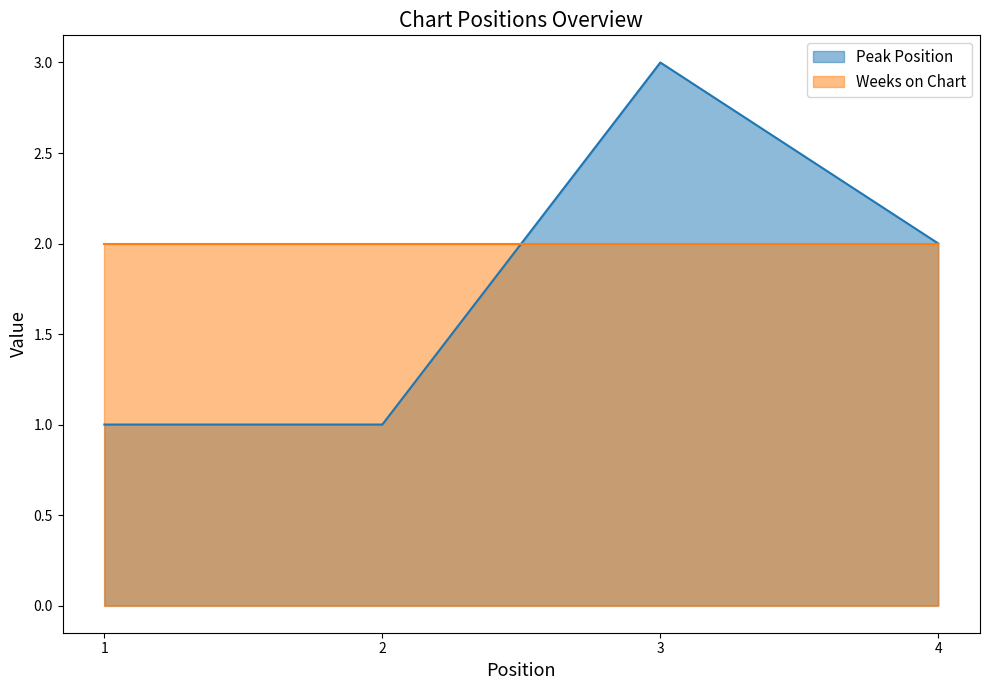

What is the difference between the second highest and minimum values?

1